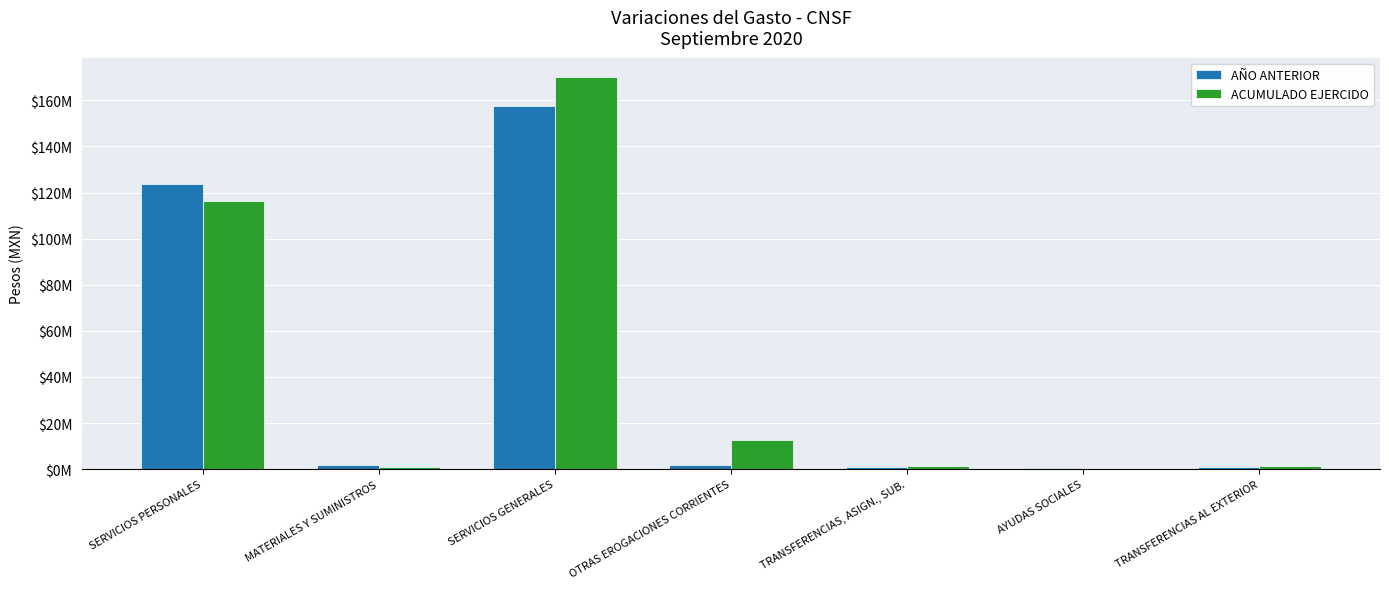

What is the spread (max minus min) of values at TRANSFERENCIAS, ASIGN., SUB.?

271488.9